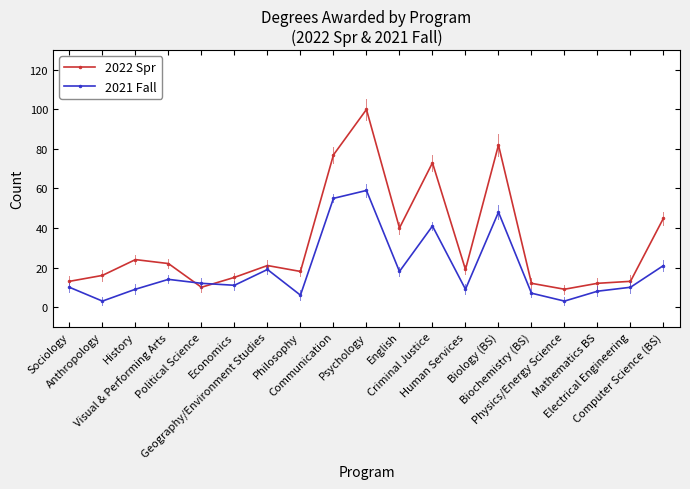

Between which two adjacent categories do 2022 Spr and 2021 Fall first intersect?

Visual & Performing Arts and Political Science